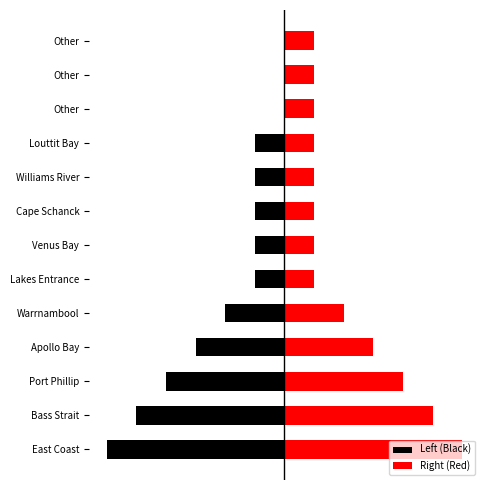

Count the Right (Red) values in the range 1 to 3.

10